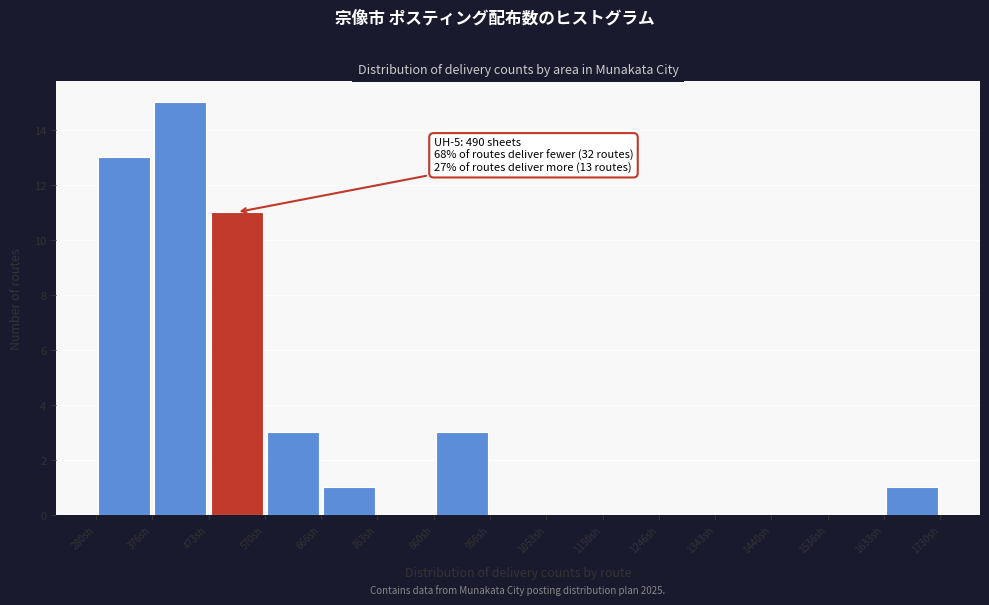

Over which range of the x-axis is the bar tallest?

380 to 470